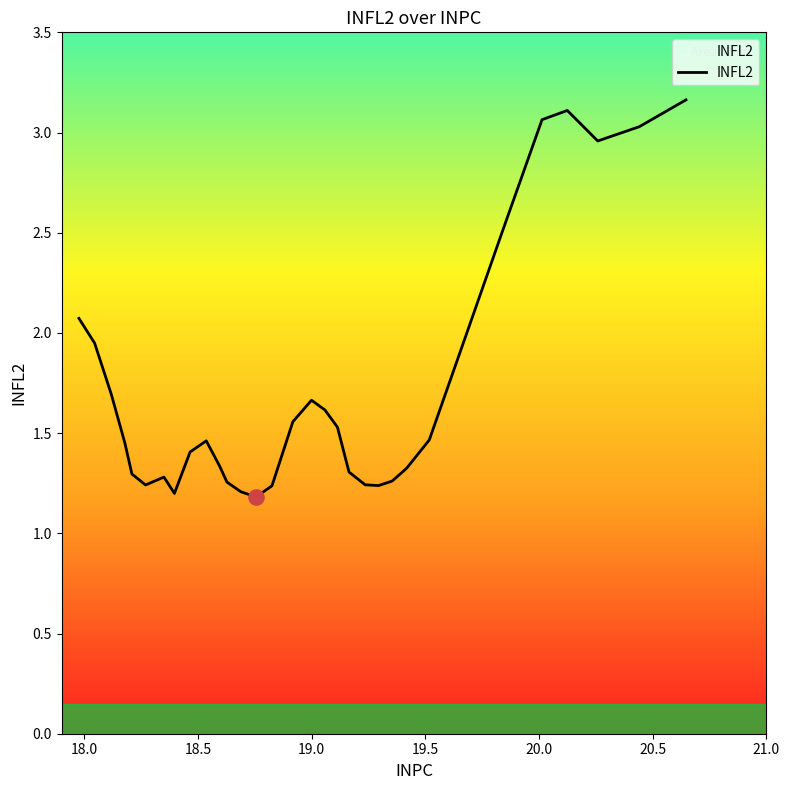

What is the difference between the maximum and minimum values?

2.0